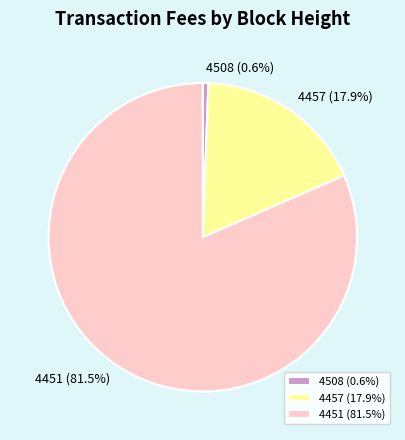

How many segments does this pie chart have?

3